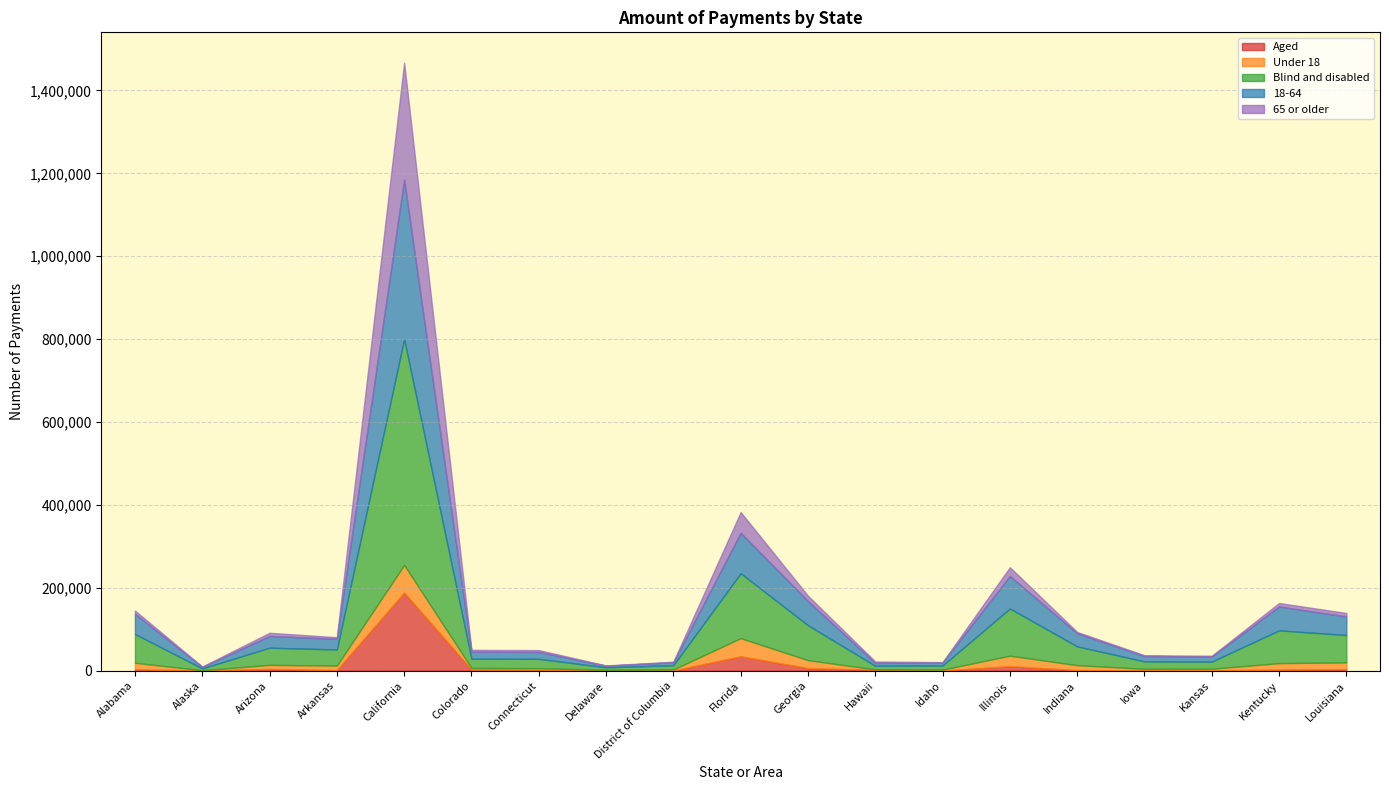

What is the difference between the 65 or older values at Alabama and Georgia?

5107